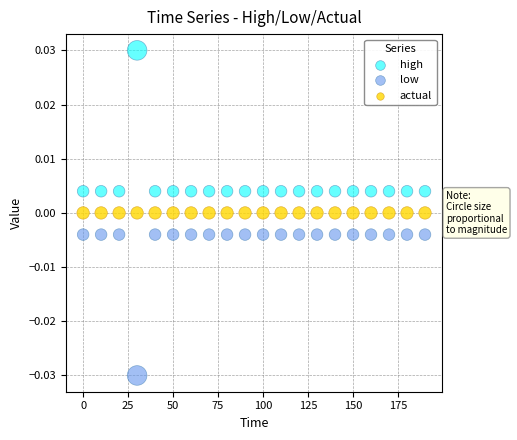

Which series reaches the maximum Y coordinate?

high